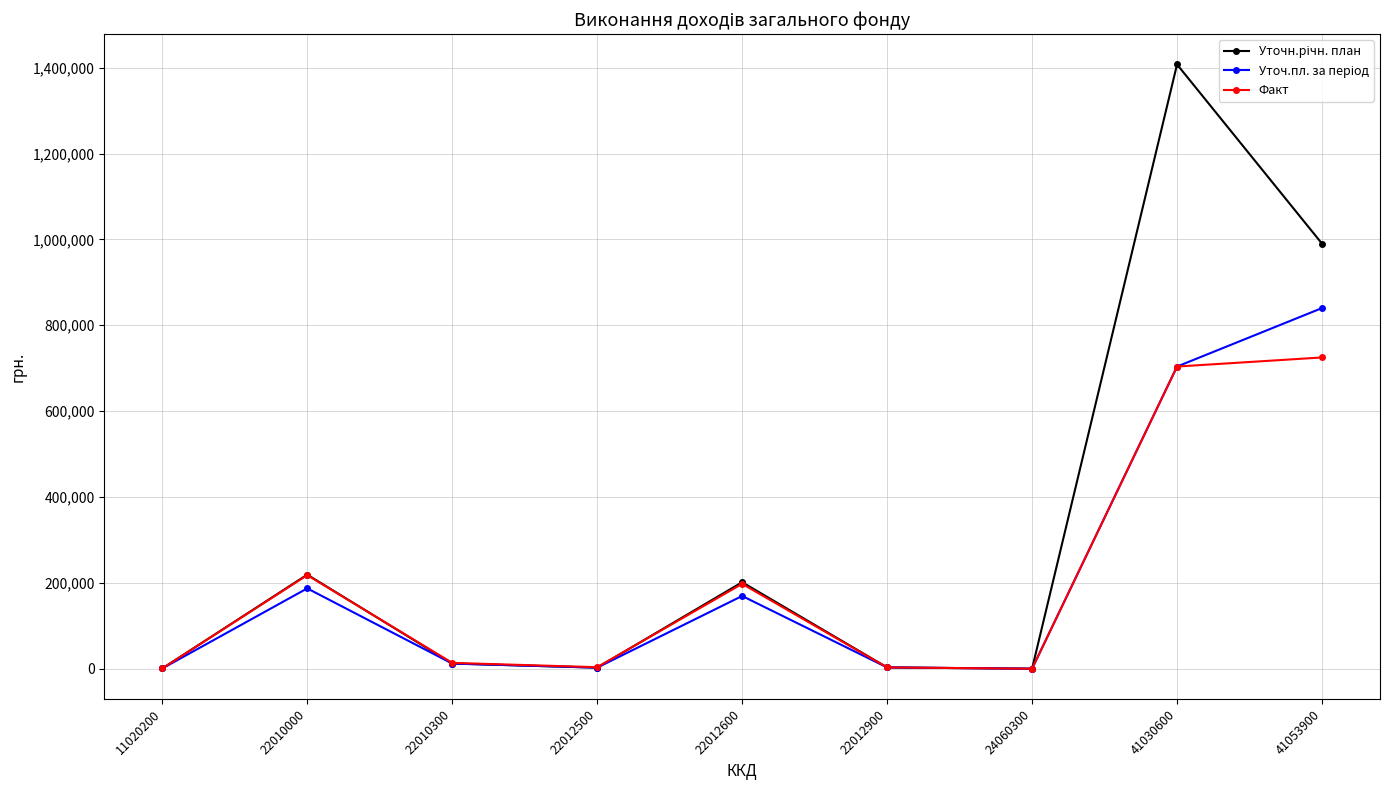

The Факт series shows 954069.6 at 41030600. True or false?

False